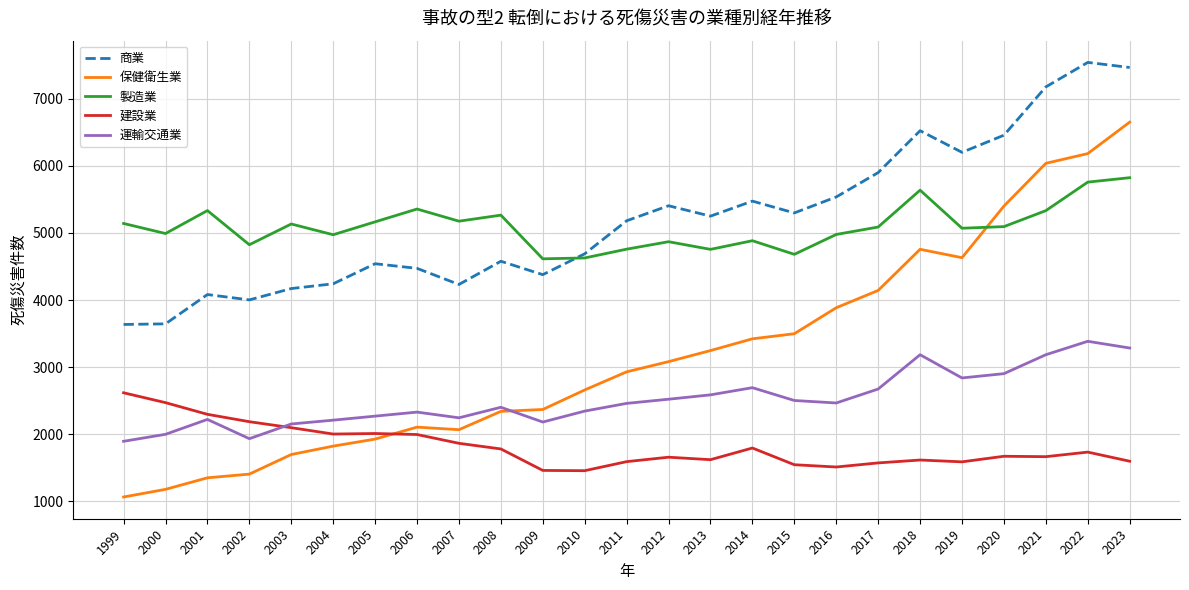

Which series changed the most between 1999 and 2014?

保健衛生業